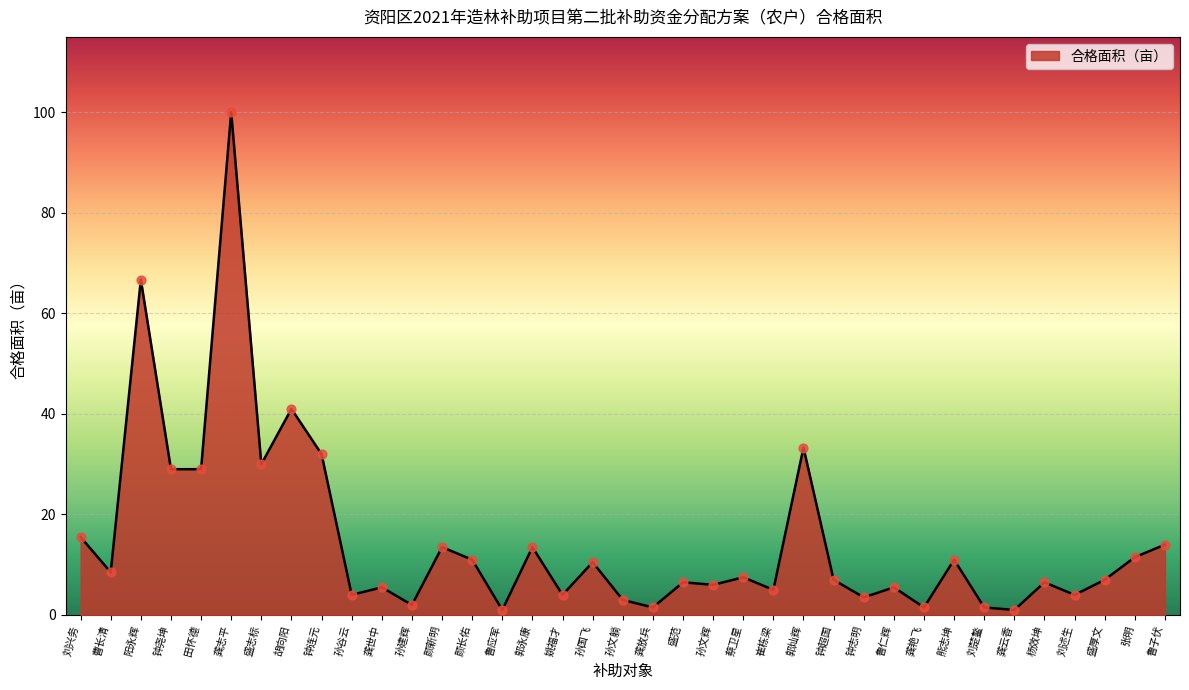

What is the change in value from 龚艳飞 to 熊志坤?

+9.5